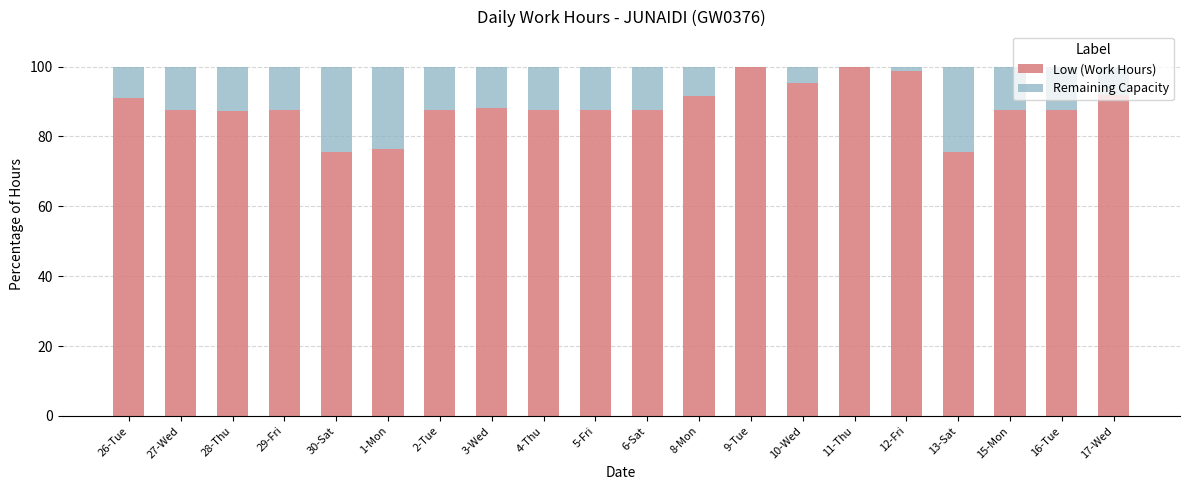

What is the highest value of the Low (Work Hours) series?

100.0